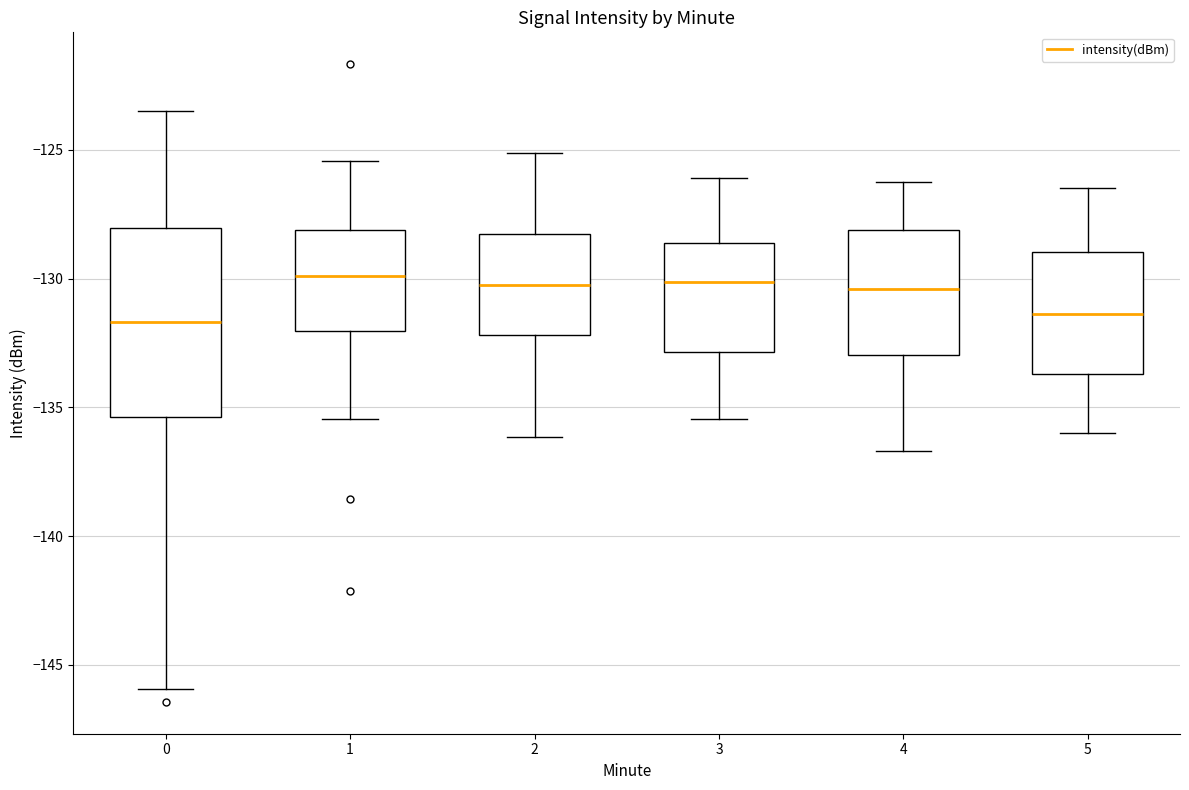

Where does the lower whisker of the box at x = 4 end on the y-axis? The values are not printed on the chart, so give them approximately, as read against the axis.

-136.5